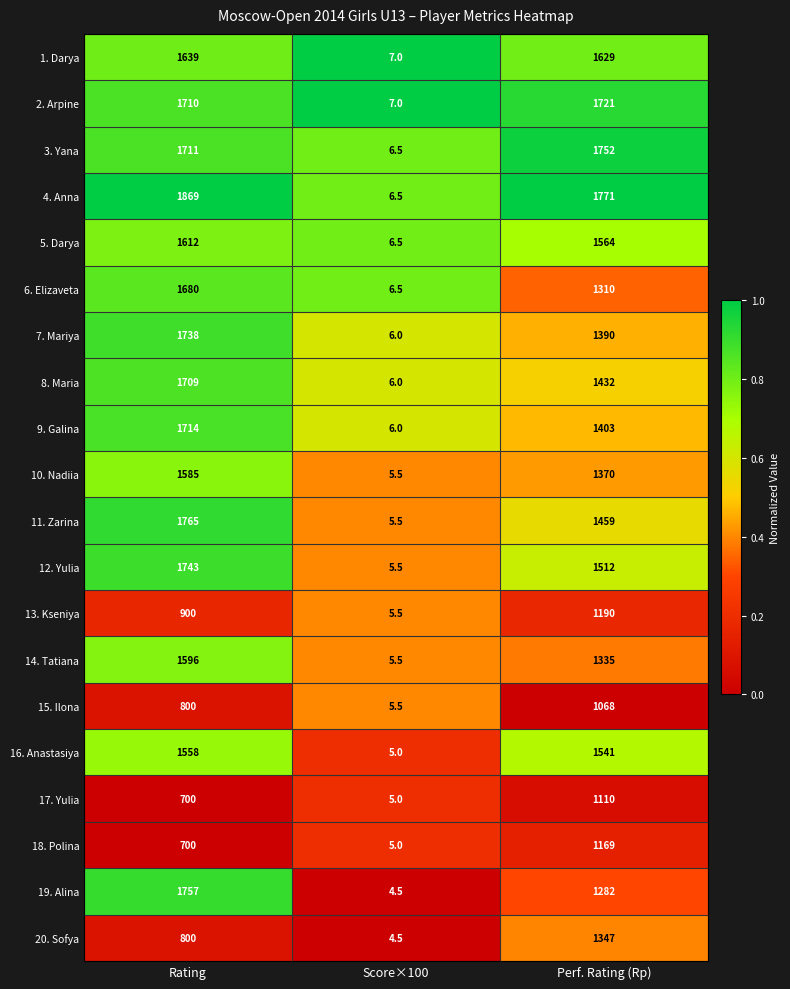

How many 8. Maria values are between 6 and 1709?

3